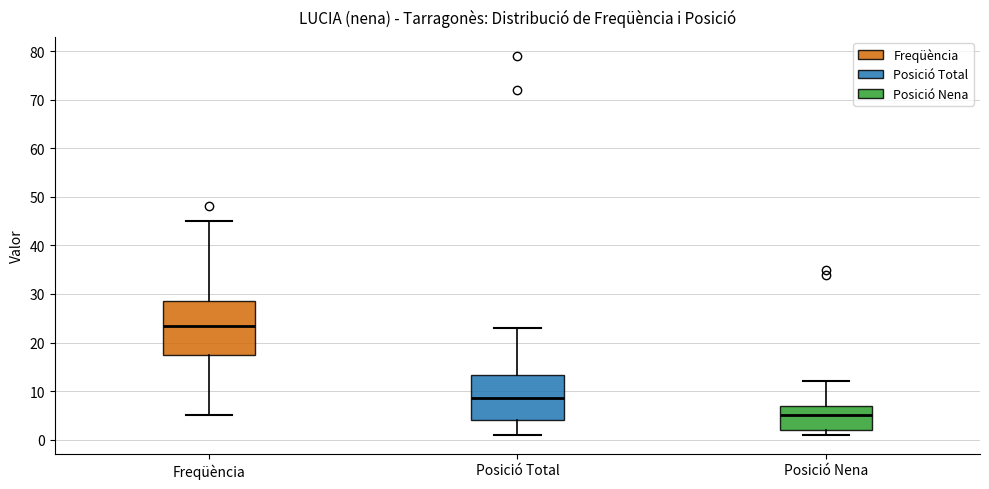

Where does the upper whisker of the box for Posició Nena end on the y-axis? The values are not printed on the chart, so give them approximately, as read against the axis.

12